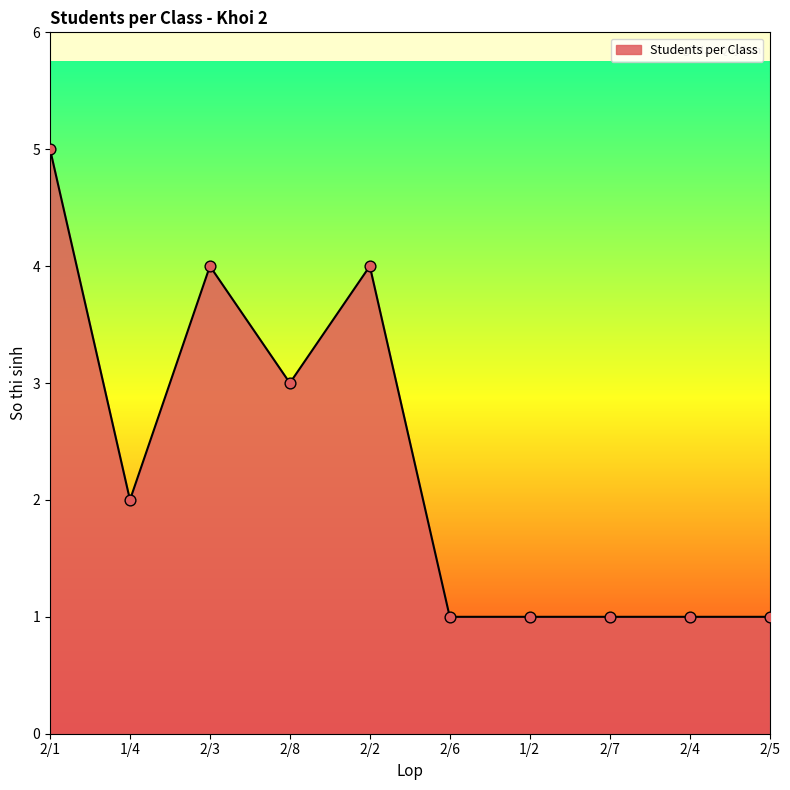

What is the ratio of the value at 2/4 to the value at 2/6?

1.0